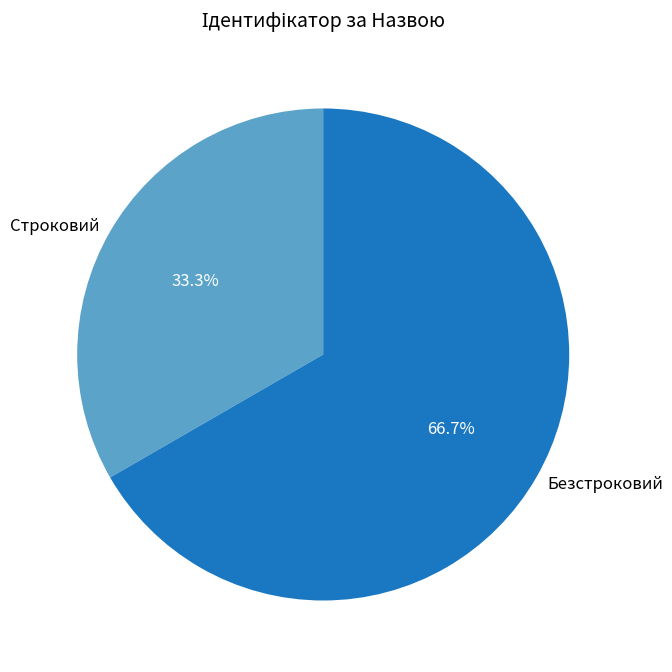

Rank the categories by value from highest to lowest.

Безстроковий, Строковий